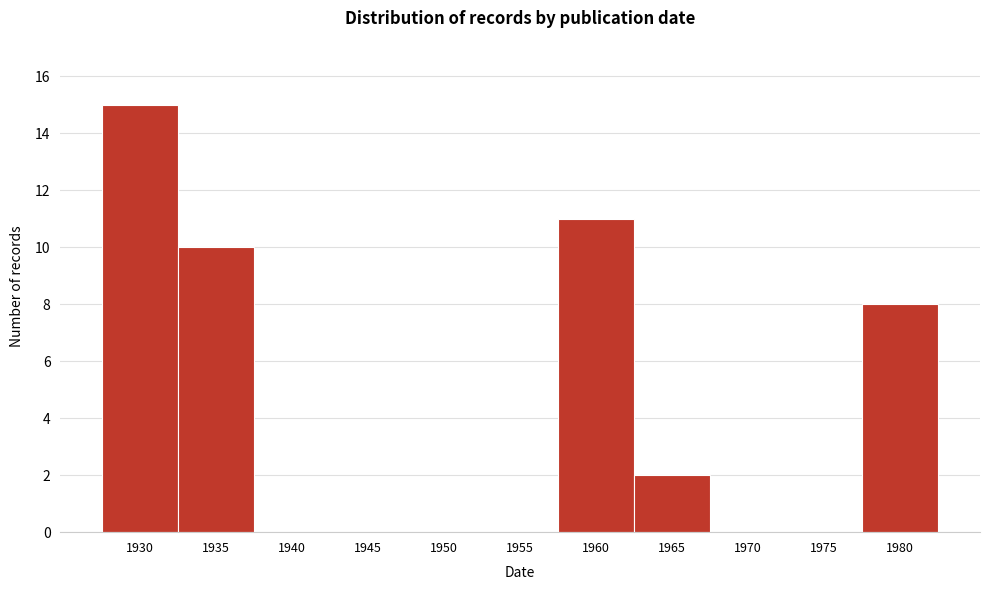

Reading left to right, extract all data points from this chart.

1930=15	1935=10	1940=0	1945=0	1950=0	1955=0	1960=11	1965=2	1970=0	1975=0	1980=8